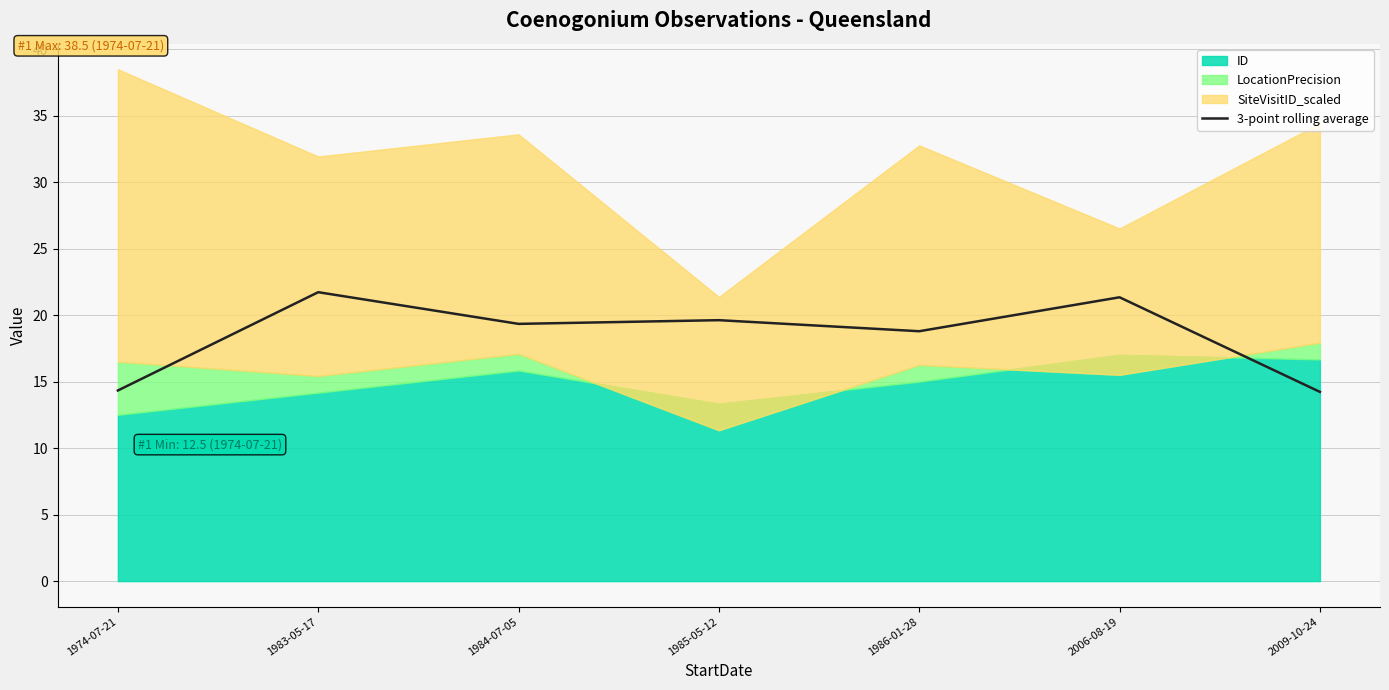

What is the value of the 2nd point from the left?

21.7